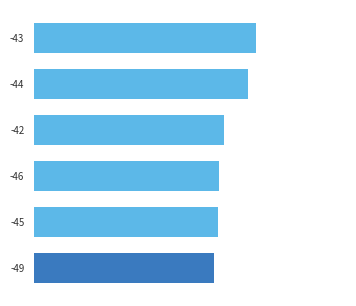

Does the chart contain stacked bars?

No